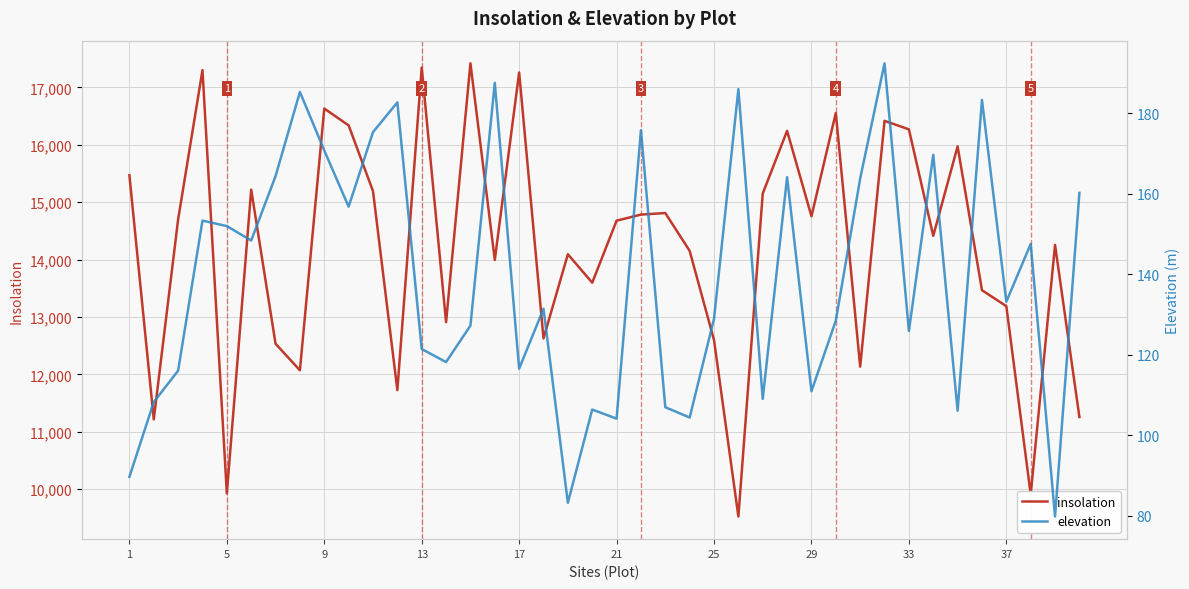

What is the highest value of the insolation series?

17418